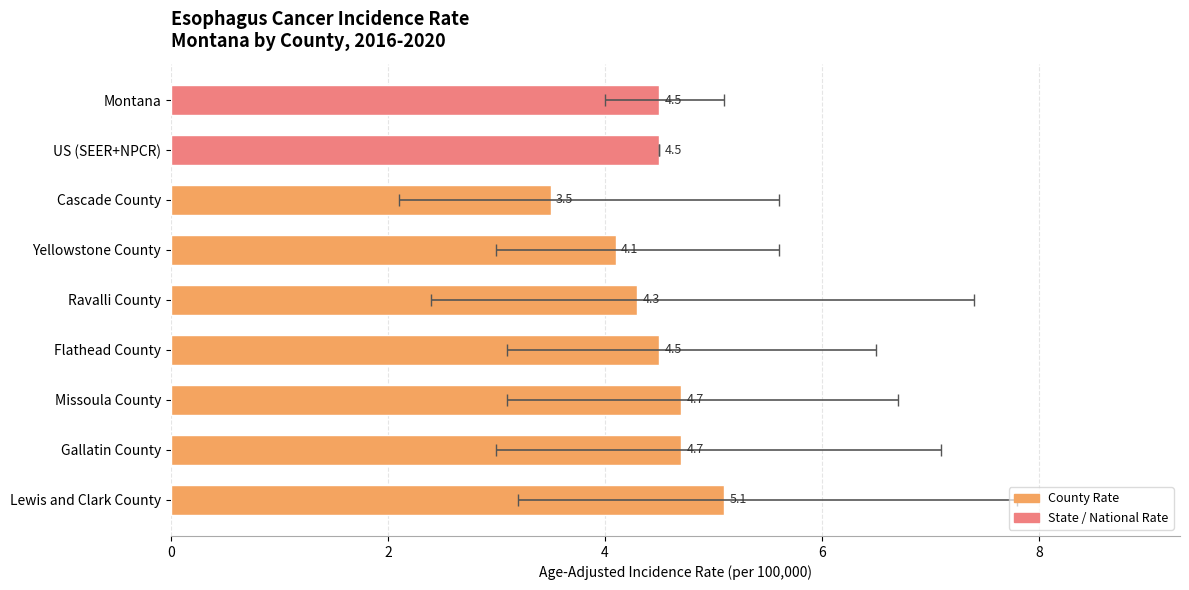

What is the minimum value shown in the chart?

3.5